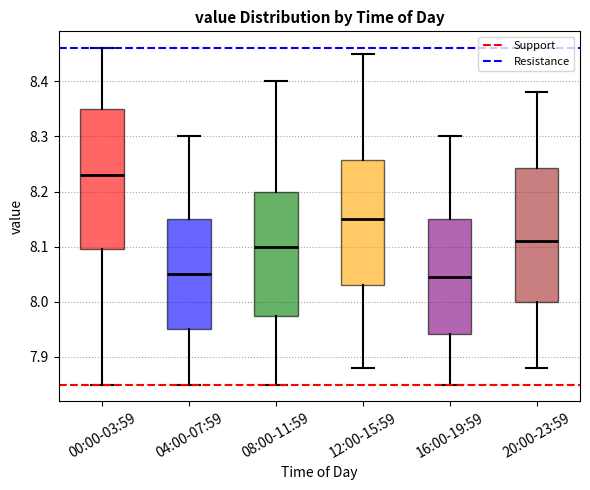

Reading left to right, transcribe this box plot: for each box, give where its median line is, the range the box spans, and where its two whiskers end, as read against the y-axis. The values are not printed on the chart, so give them approximately, as read against the axis.

00:00-03:59: median 8.23, box 8.10 to 8.35, whiskers 7.85 to 8.46
04:00-07:59: median 8.05, box 7.95 to 8.15, whiskers 7.85 to 8.30
08:00-11:59: median 8.10, box 7.98 to 8.20, whiskers 7.85 to 8.40
12:00-15:59: median 8.15, box 8.03 to 8.26, whiskers 7.88 to 8.45
16:00-19:59: median 8.05, box 7.94 to 8.15, whiskers 7.85 to 8.30
20:00-23:59: median 8.11, box 8.00 to 8.24, whiskers 7.88 to 8.38